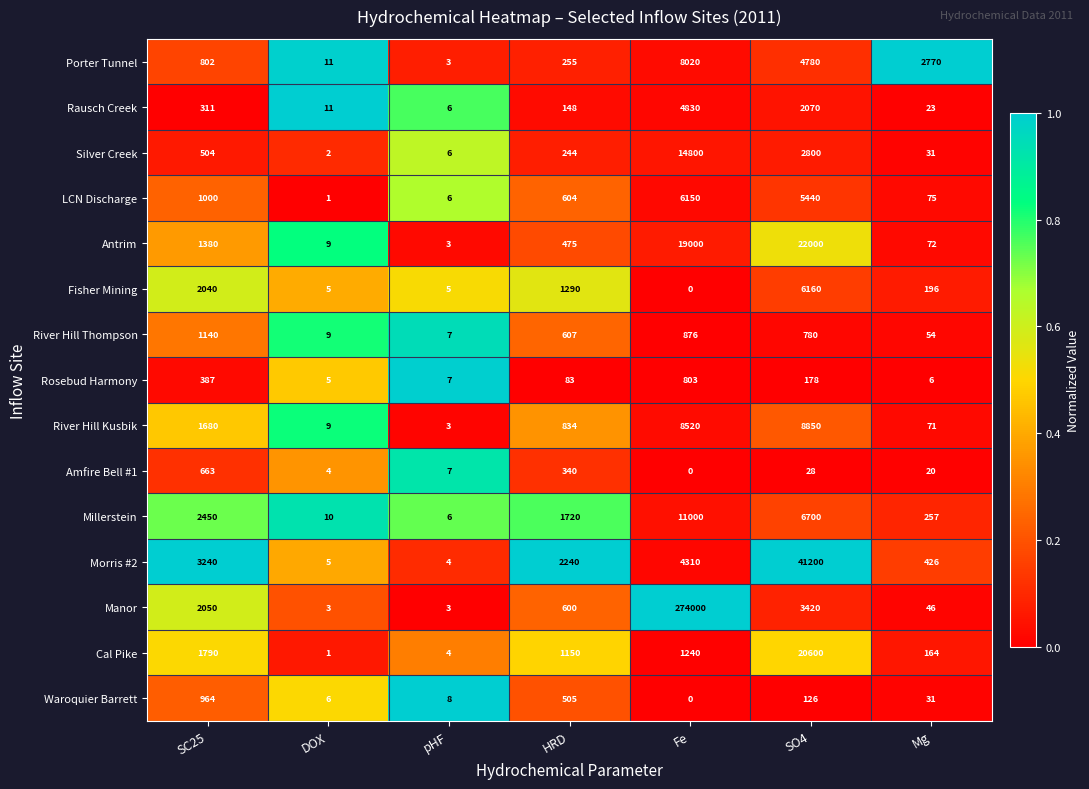

Which series has the largest total across all categories?

Manor